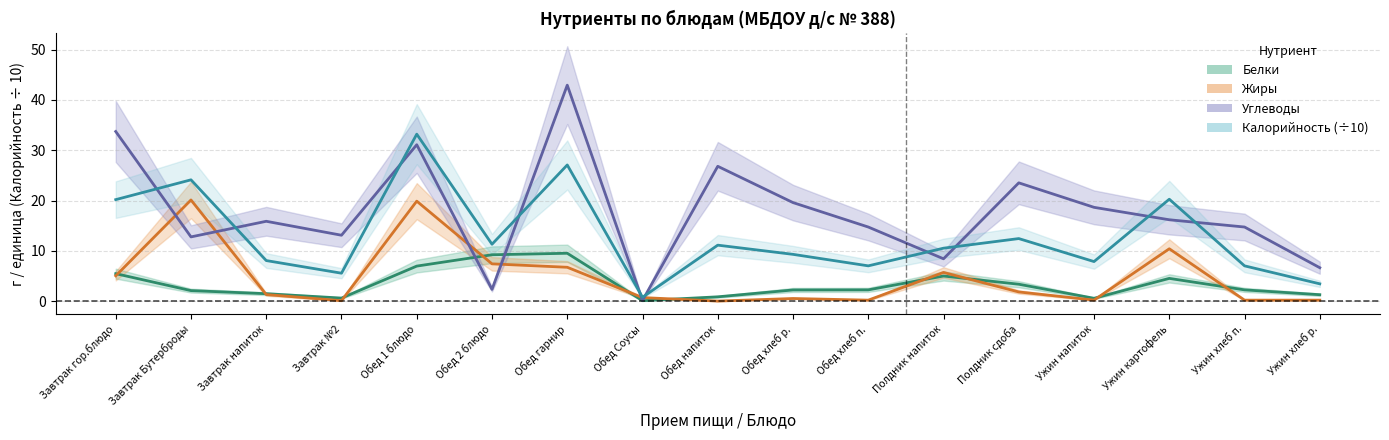

Is this an area chart (filled region under the line)?

No